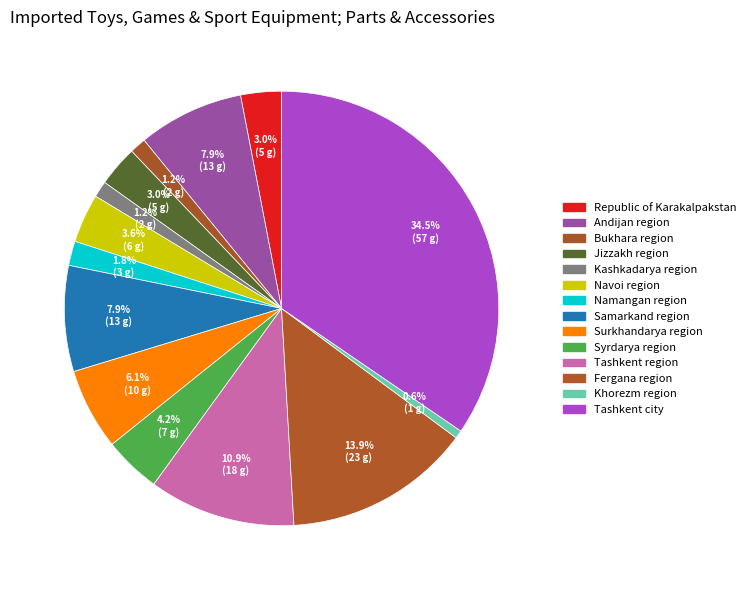

How many segments does this pie chart have?

14